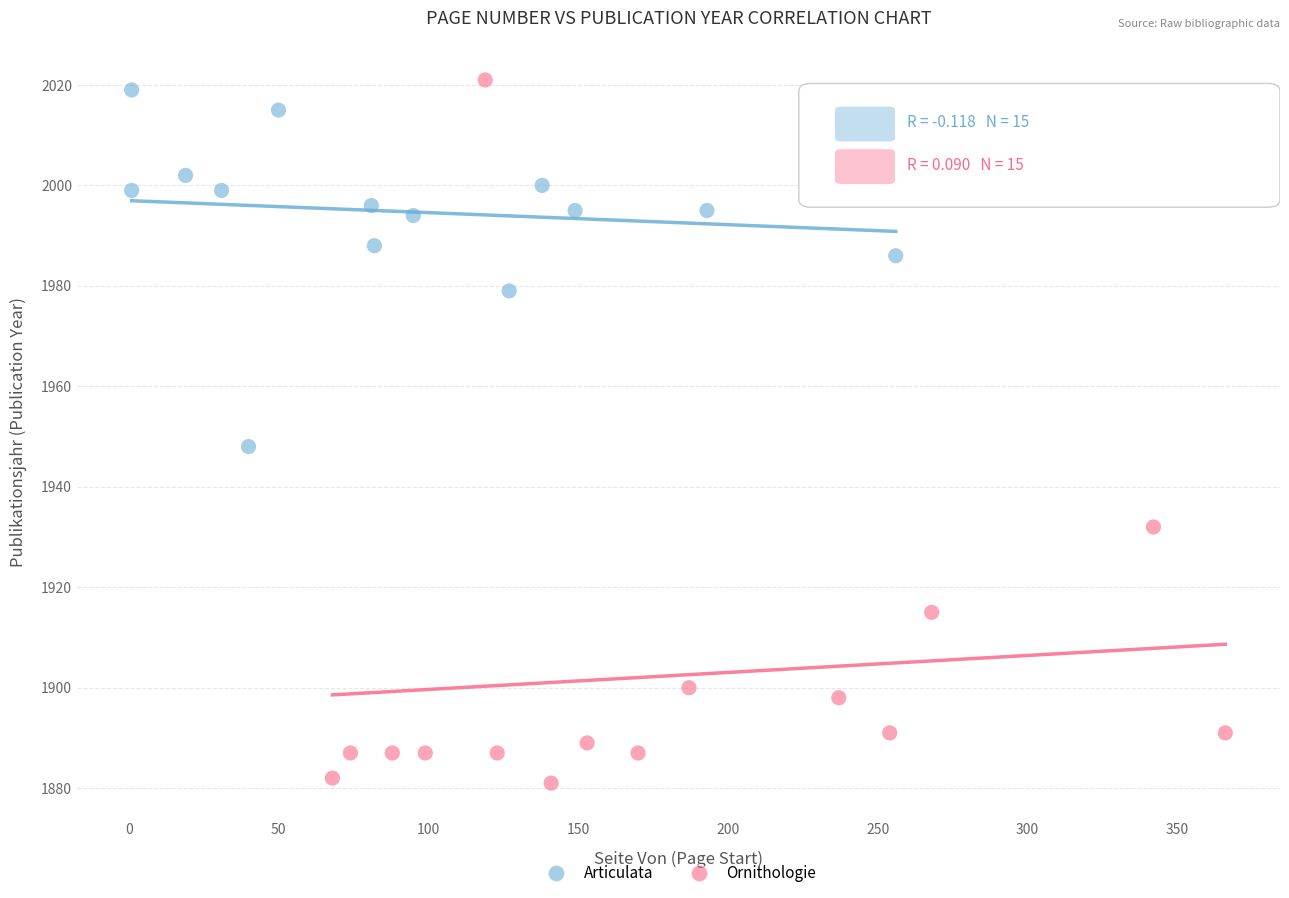

Which series has the largest Y range (max minus min)?

Ornithologie